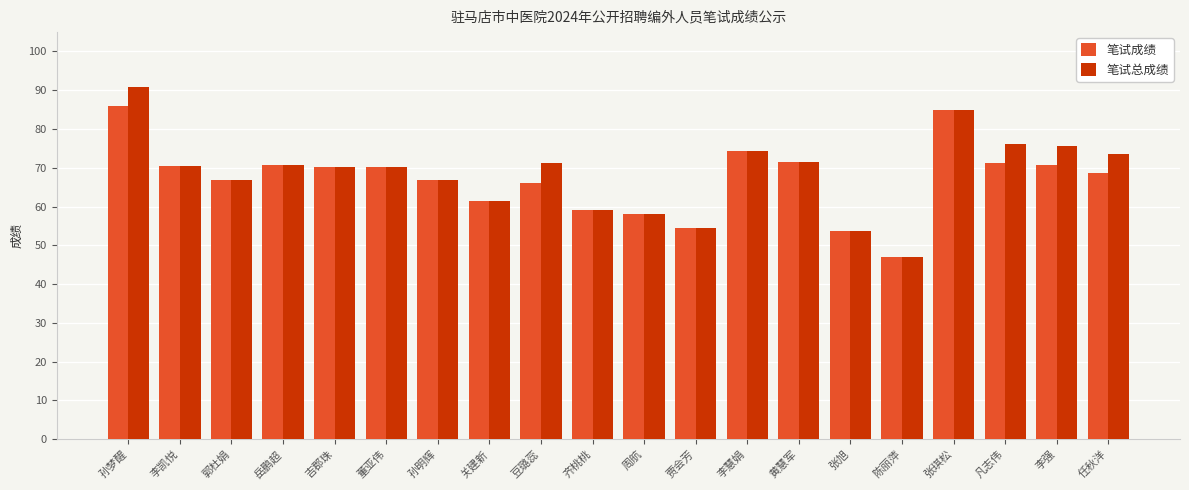

What is the sum of the 笔试总成绩 values at 李慧娟 and 李凯悦?

144.7